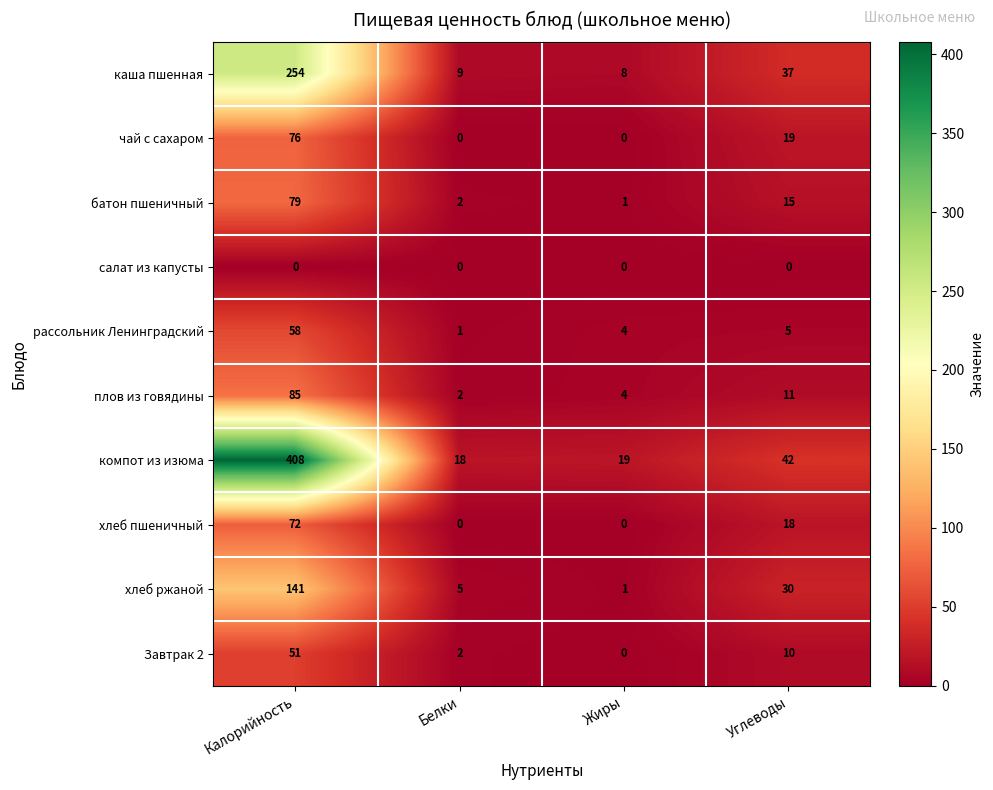

Rank the series at Углеводы from highest to lowest value.

компот из изюма, каша пшенная, хлеб ржаной, чай с сахаром, хлеб пшеничный, батон пшеничный, плов из говядины, Завтрак 2, рассольник Ленинградский, салат из капусты